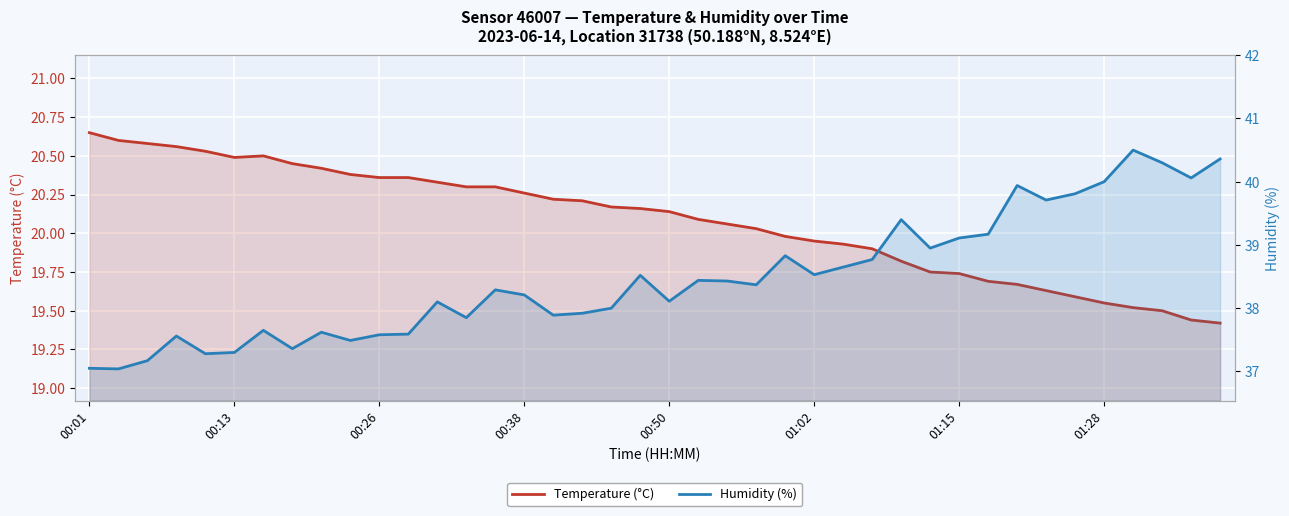

The value of Humidity (%) at 00:13 is 21.0. True or false?

False